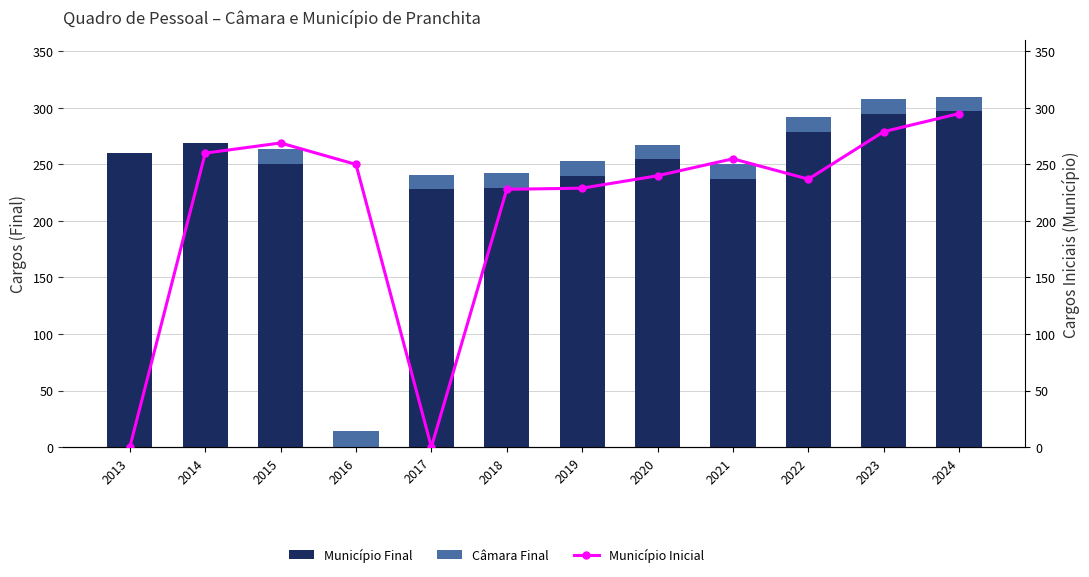

How many groups of bars are there?

12